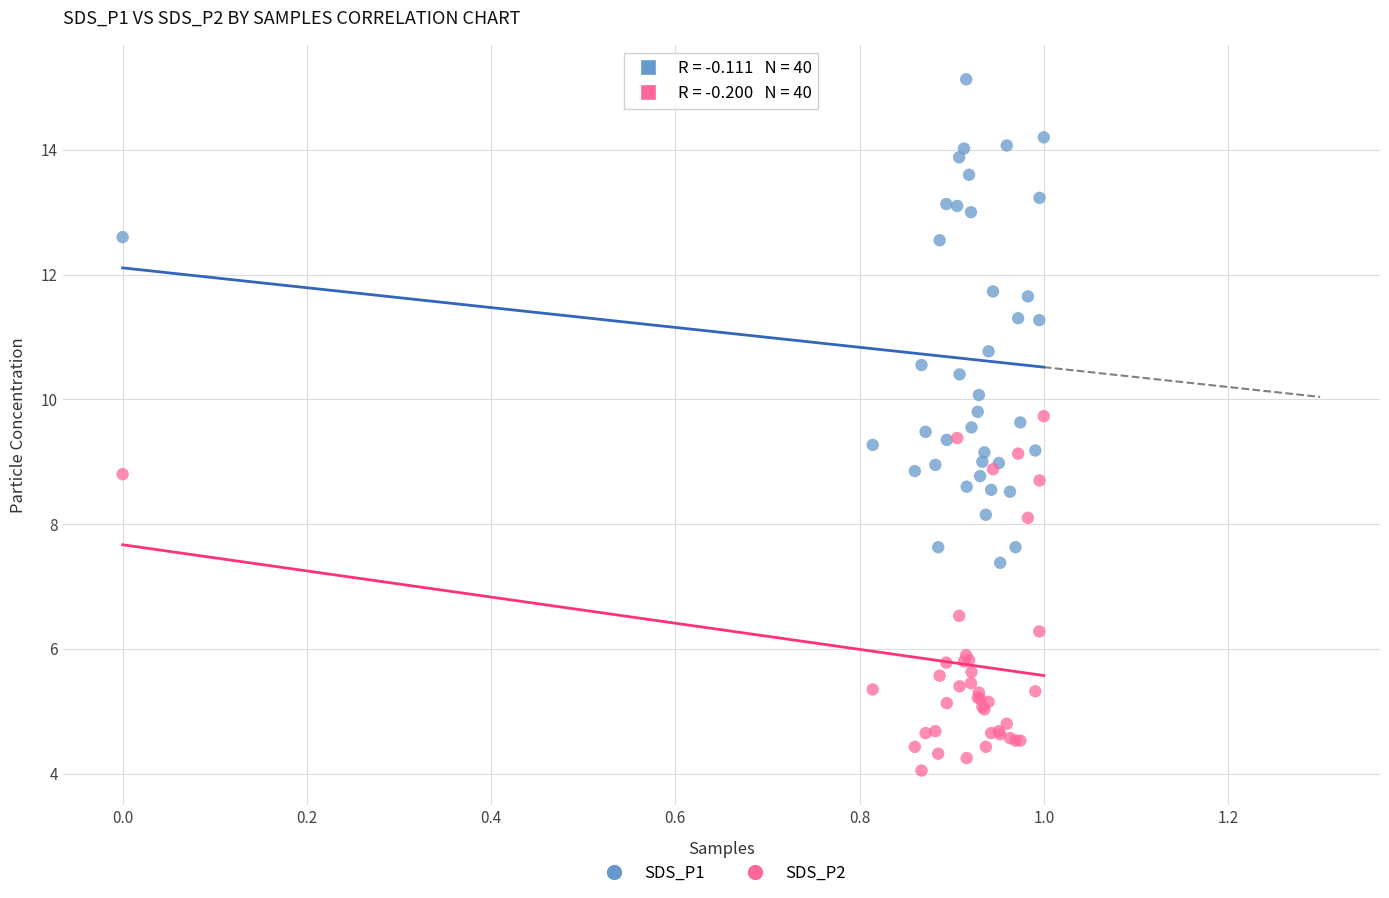

Which series reaches the maximum Y coordinate?

SDS_P1